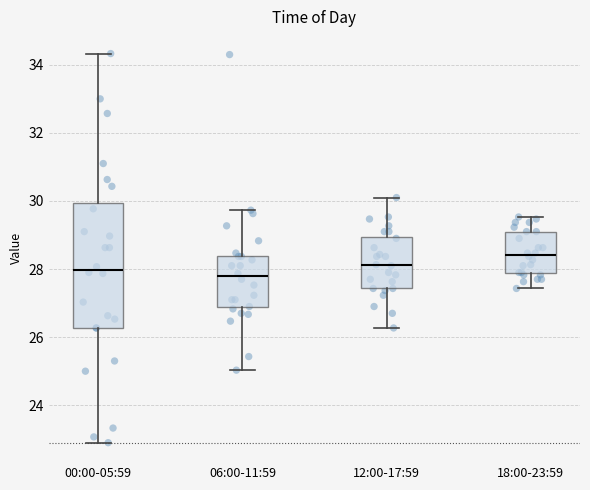

Comparing the boxes themselves (not the whiskers), which one is the tallest?

00:00-05:59